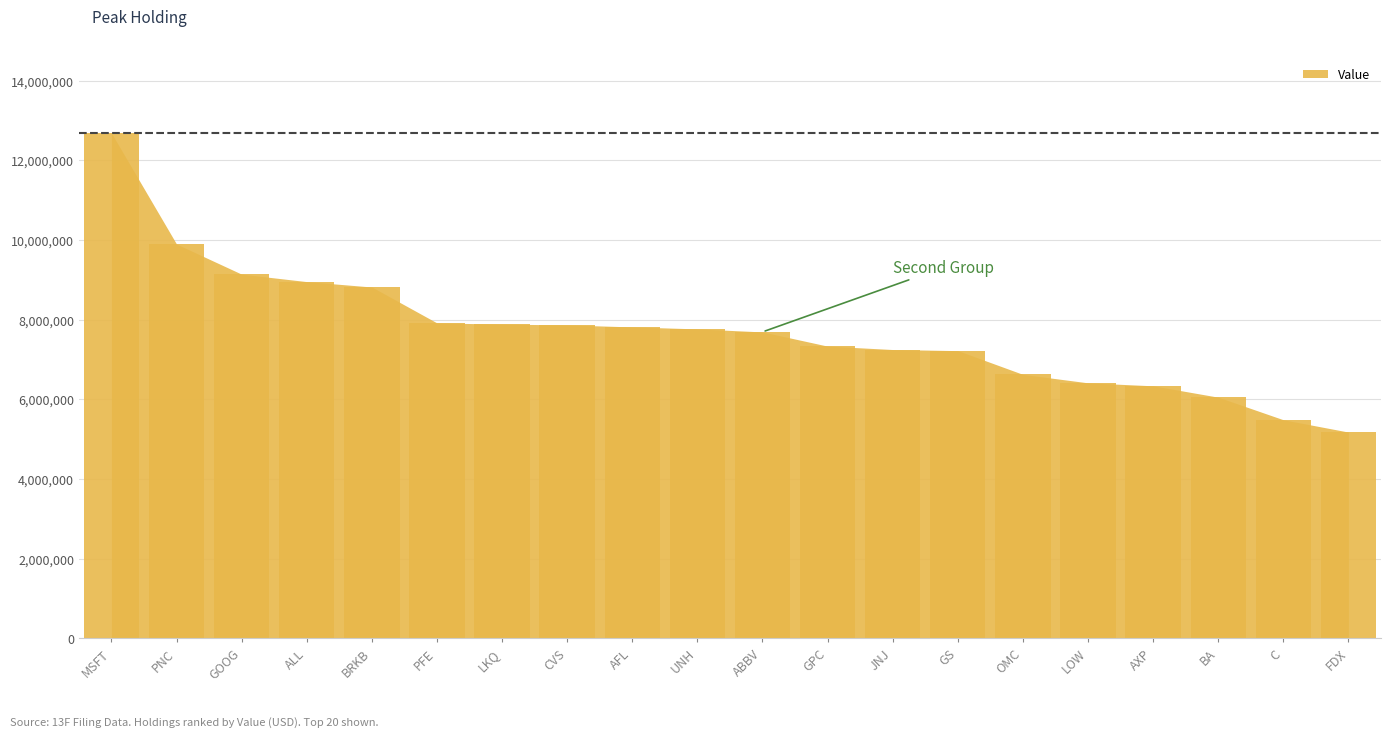

How many series are shown in this chart?

1